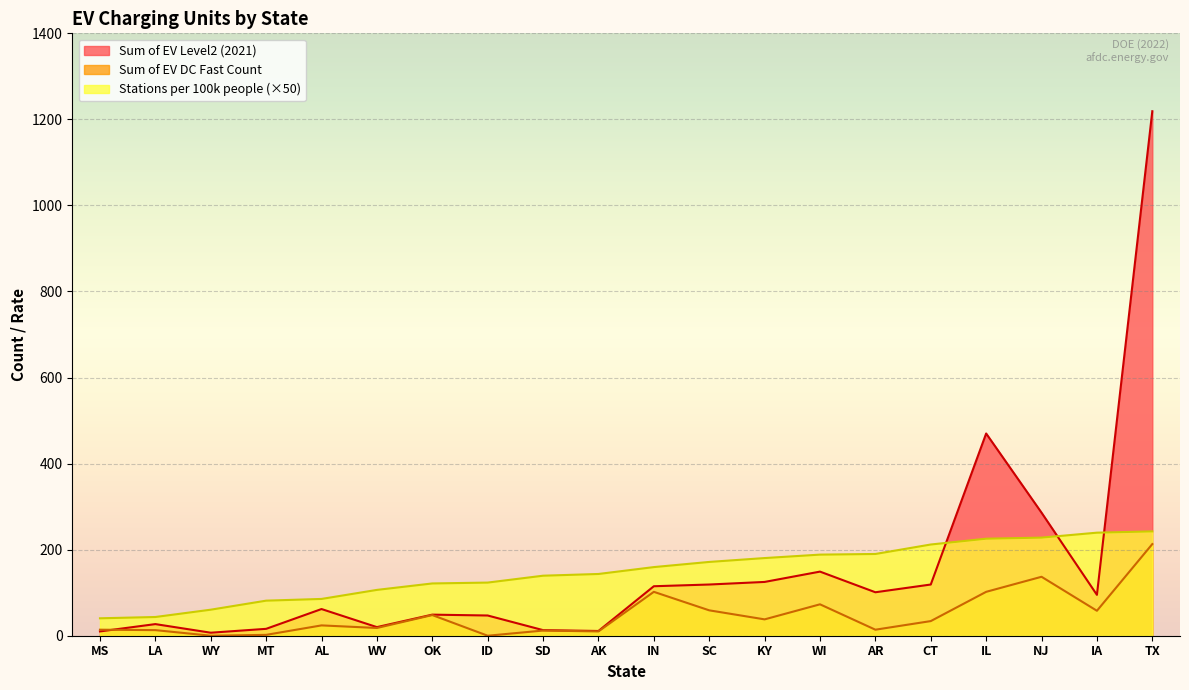

How many series are shown in this chart?

3